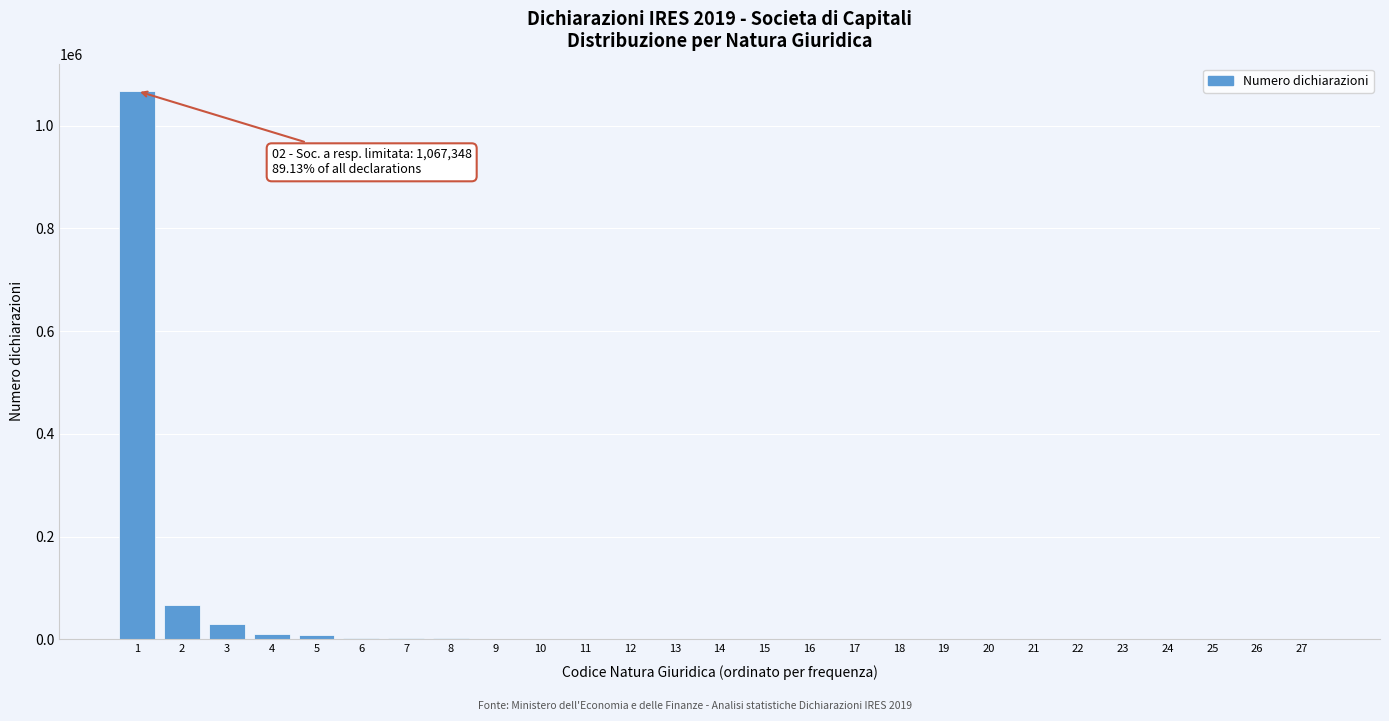

What is the greatest value displayed?

1067348